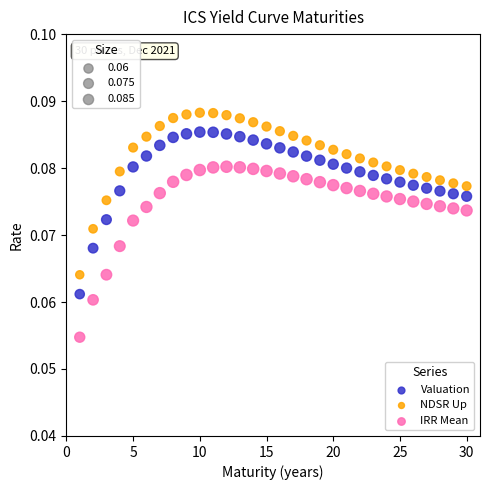

Across all data points, what is the range of X values (max minus min)?

29.0